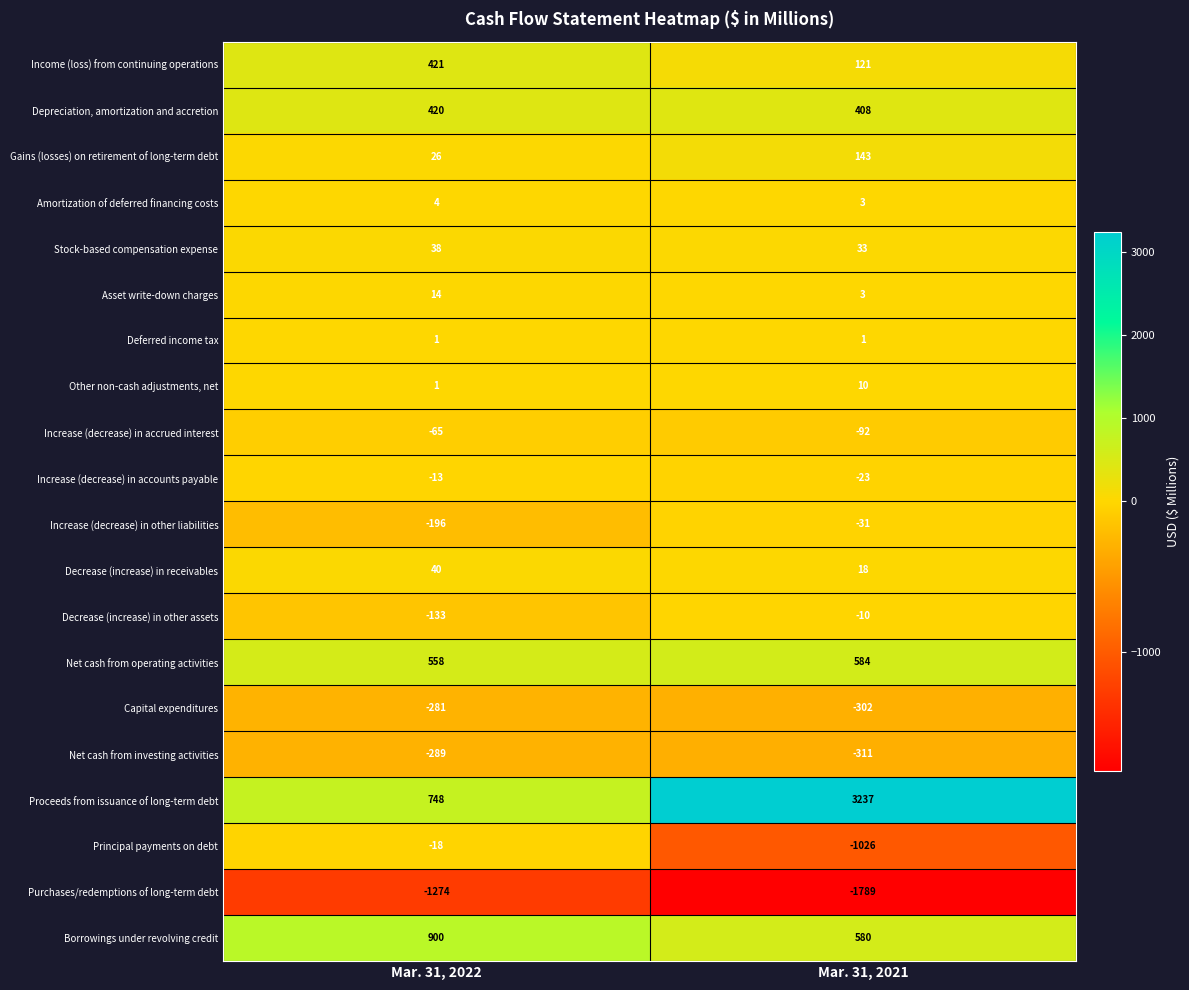

The Purchases/redemptions of long-term debt series shows -658 at Mar. 31, 2021. True or false?

False